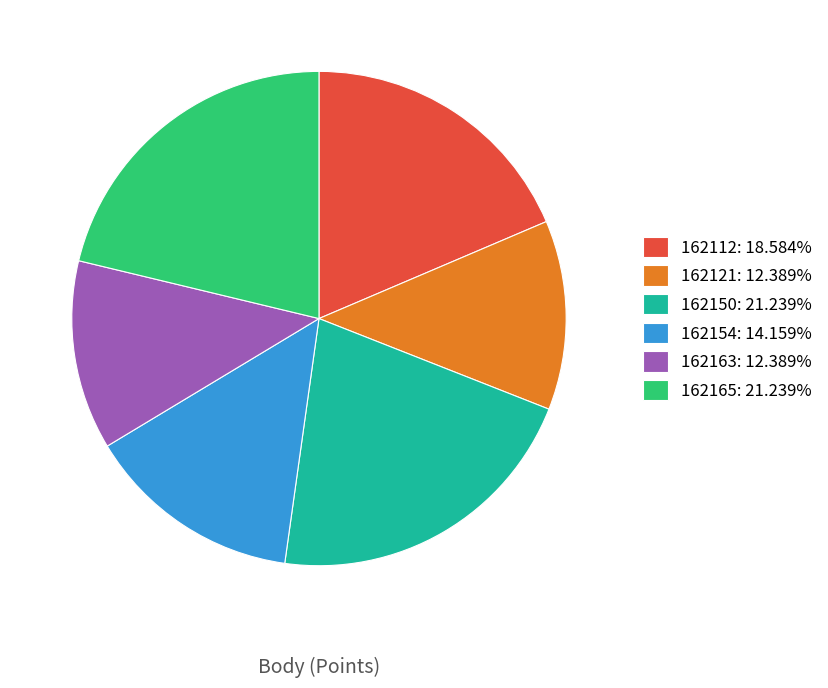

Combined, do 162150: 21.239% and 162165: 21.239% account for over 50%?

No